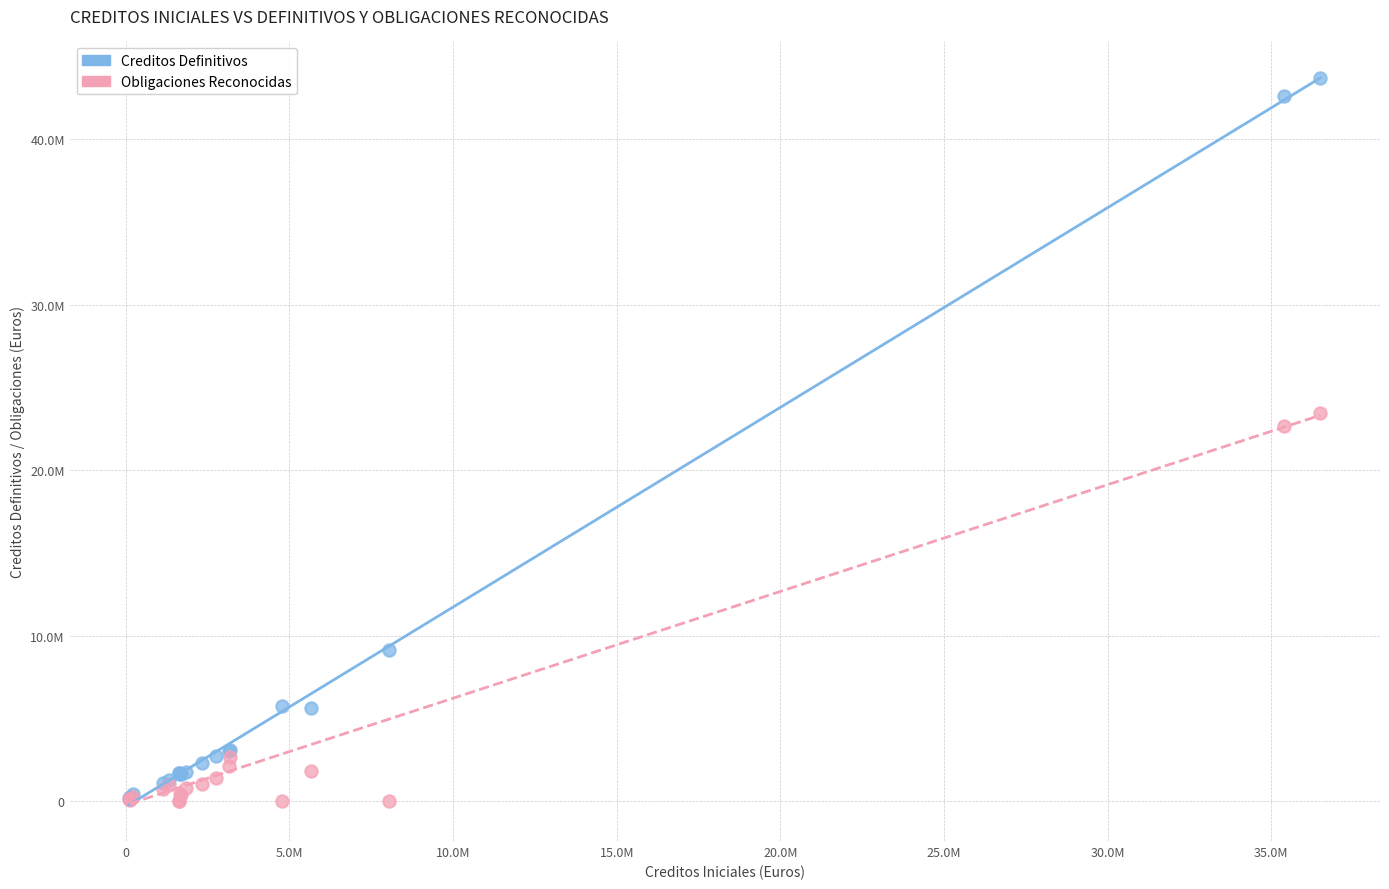

Which series has the widest spread of Y values?

Creditos Definitivos